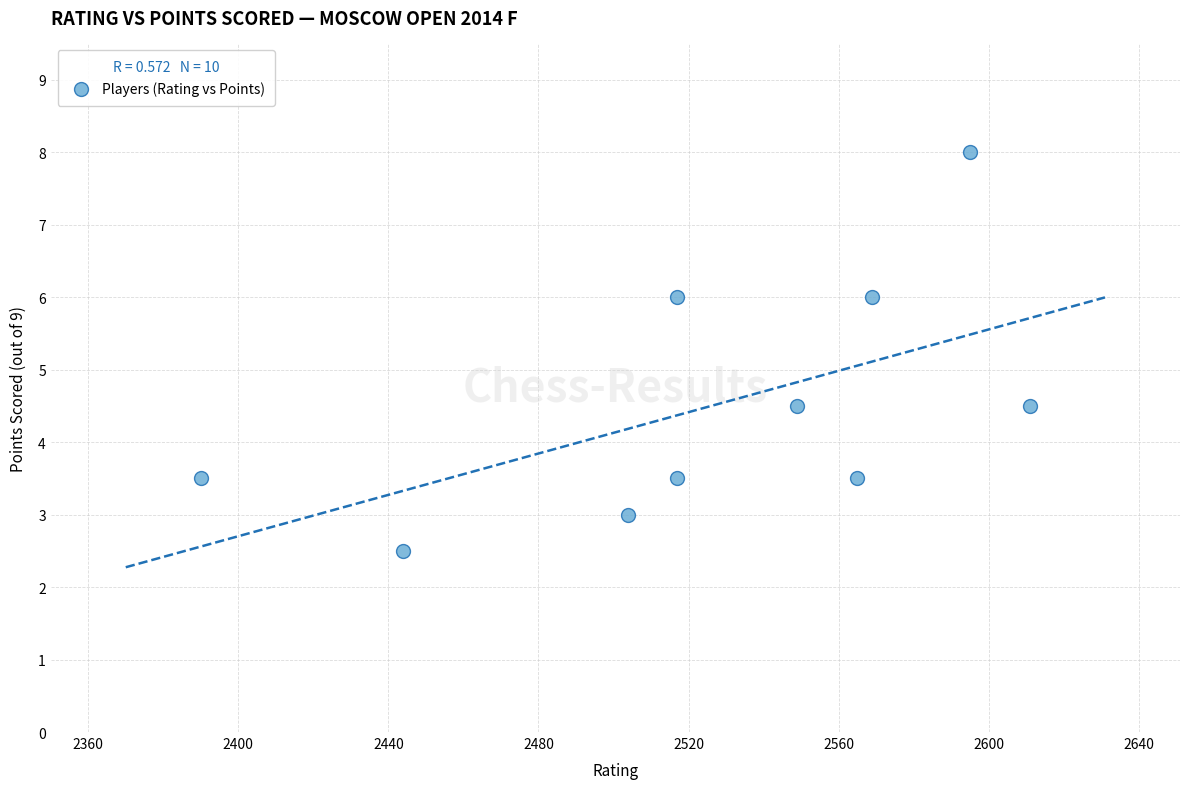

What is the average X value?

2526.1